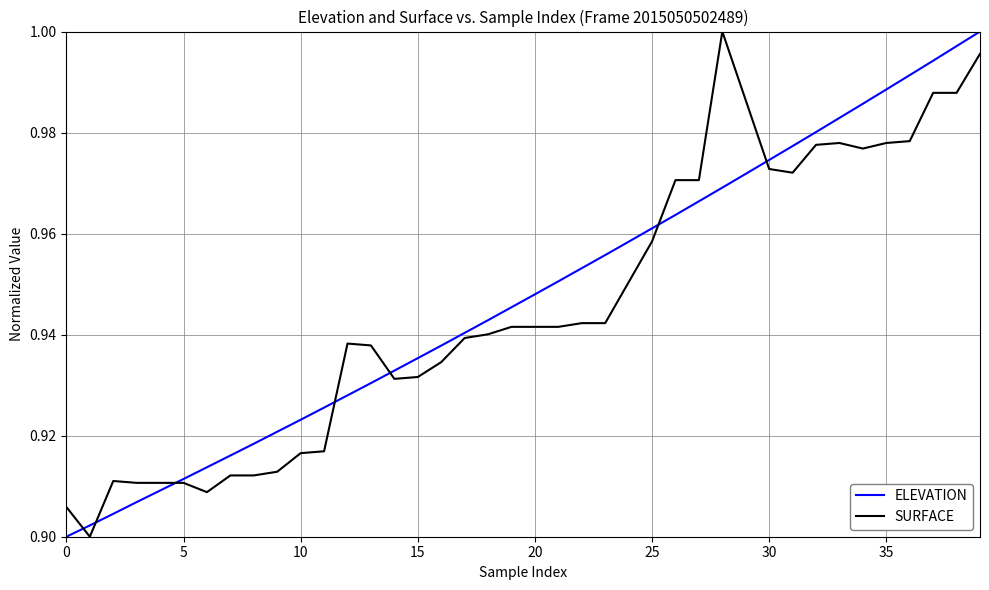

Rank the series by their maximum value, from lowest to highest.

ELEVATION, SURFACE